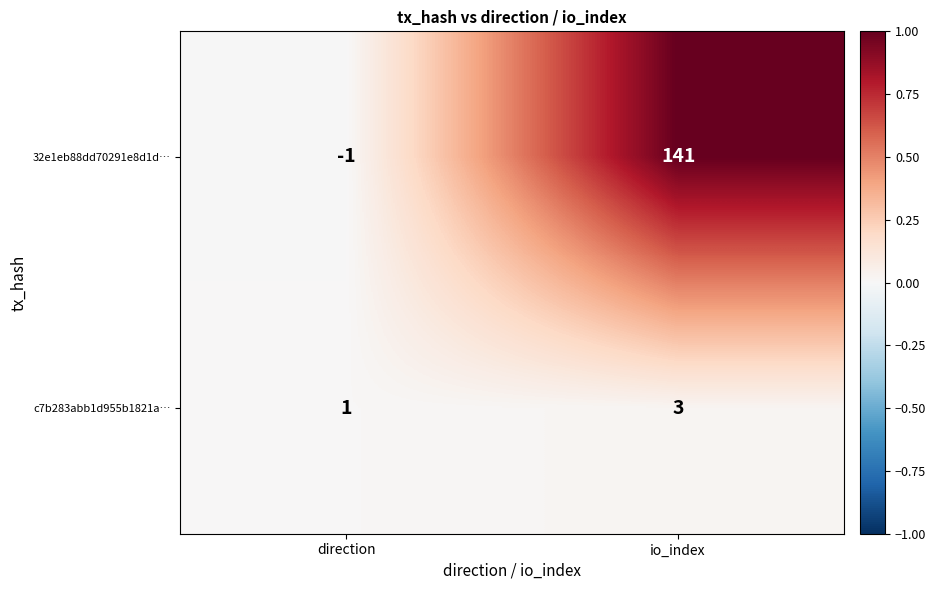

At how many categories does at least one series exceed 0?

2